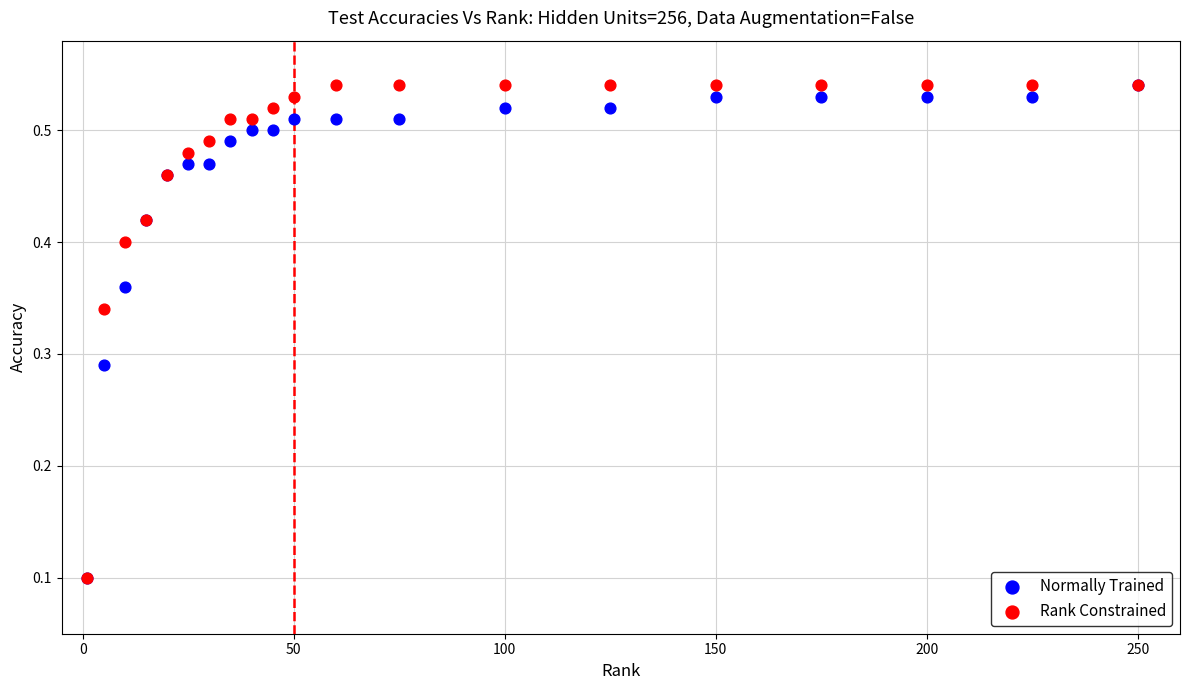

What are all the series names shown in the legend?

Normally Trained, Rank Constrained